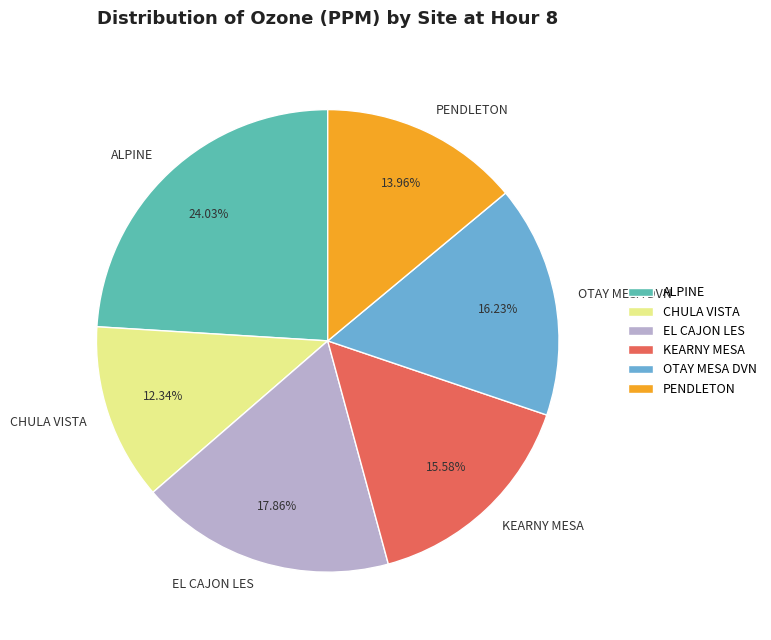

Combined, do EL CAJON LES and PENDLETON account for over 50%?

No